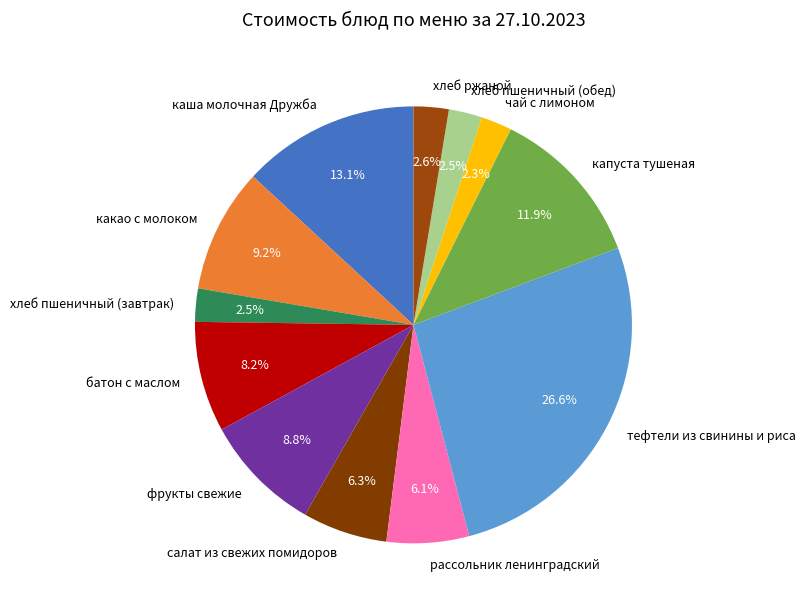

What percentage is the хлеб ржаной slice, to the nearest percent?

3%